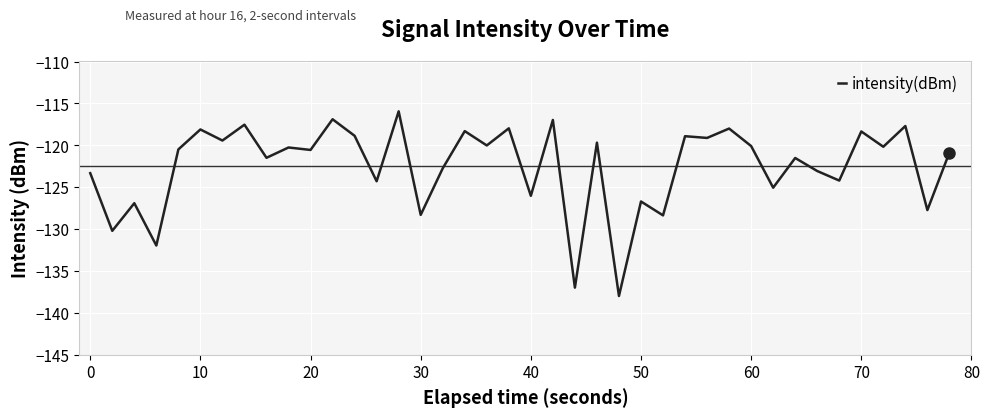

What is the average value?

-122.5